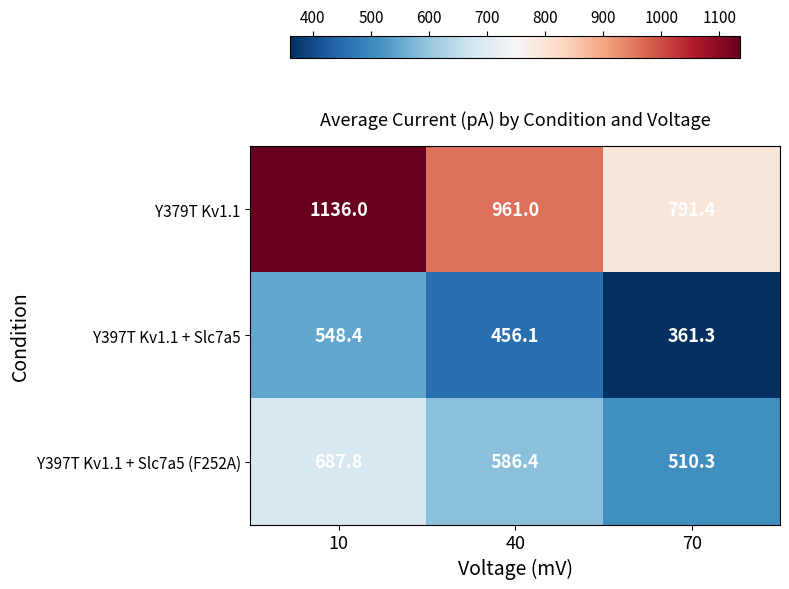

Read the Y397T Kv1.1 + Slc7a5 value at 70.

361.3